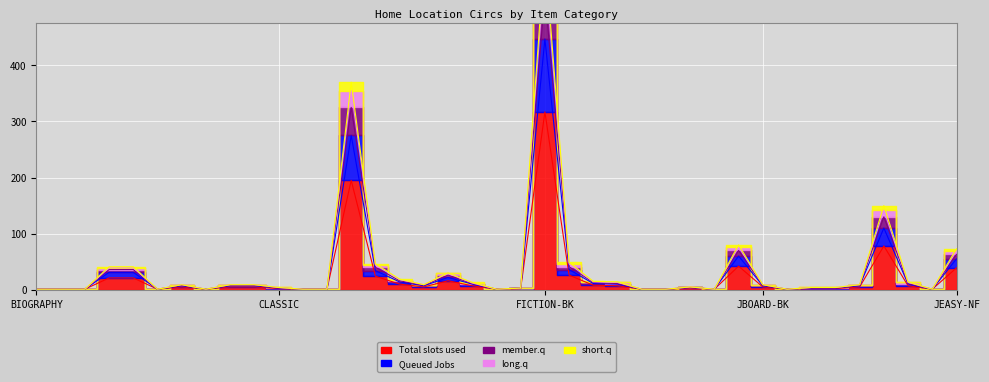

Reading left to right, list all the values displayed in this chart.

Total slots used: 1	1	1	21	21	1	5	1	5	5	2	1	1	195	24	10	5	16	7	1	2	317	26	8	7	1	1	3	1	42	5	1	2	2	5	78	7	1	39
Queued Jobs: 1	1	1	31	31	1	7	1	7	7	3	1	1	275	34	14	7	22	10	1	3	447	36	11	10	1	1	4	1	60	7	1	3	3	7	110	10	1	55
member.q: 1	1	1	36	36	1	8	1	8	8	3	1	1	325	40	16	8	26	11	1	3	527	41	13	11	1	1	4	1	70	8	1	3	3	8	130	11	1	63
long.q: 1	1	1	39	39	1	9	1	9	9	4	1	1	355	44	18	9	29	12	1	3	577	46	14	13	1	1	5	1	76	9	1	4	4	9	142	13	1	69
short.q: 1	1	1	41	41	1	9	1	9	9	4	1	1	370	46	19	9	30	13	1	3	602	49	15	14	1	1	5	1	80	9	1	4	4	9	150	14	1	73